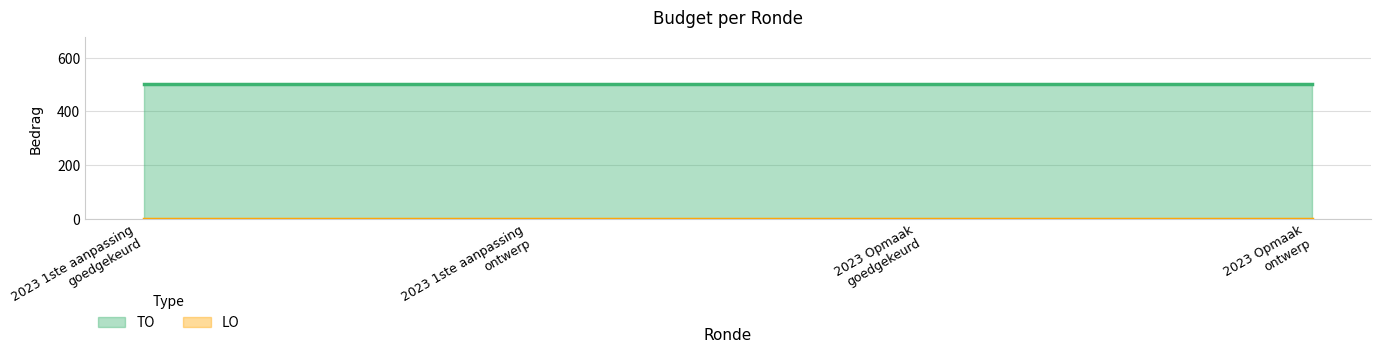

Which series has the largest total across all categories?

TO